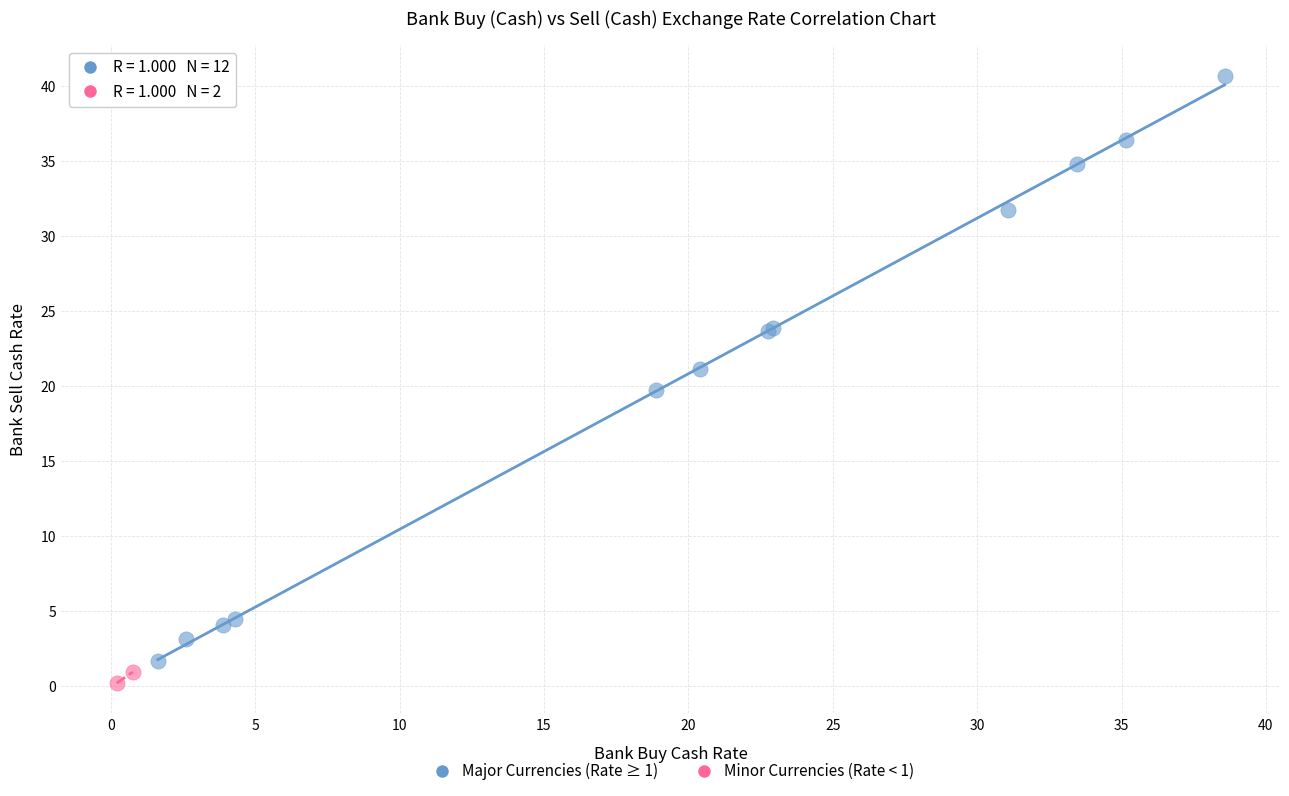

Which series reaches the maximum Y coordinate?

Major Currencies (Rate ≥ 1)